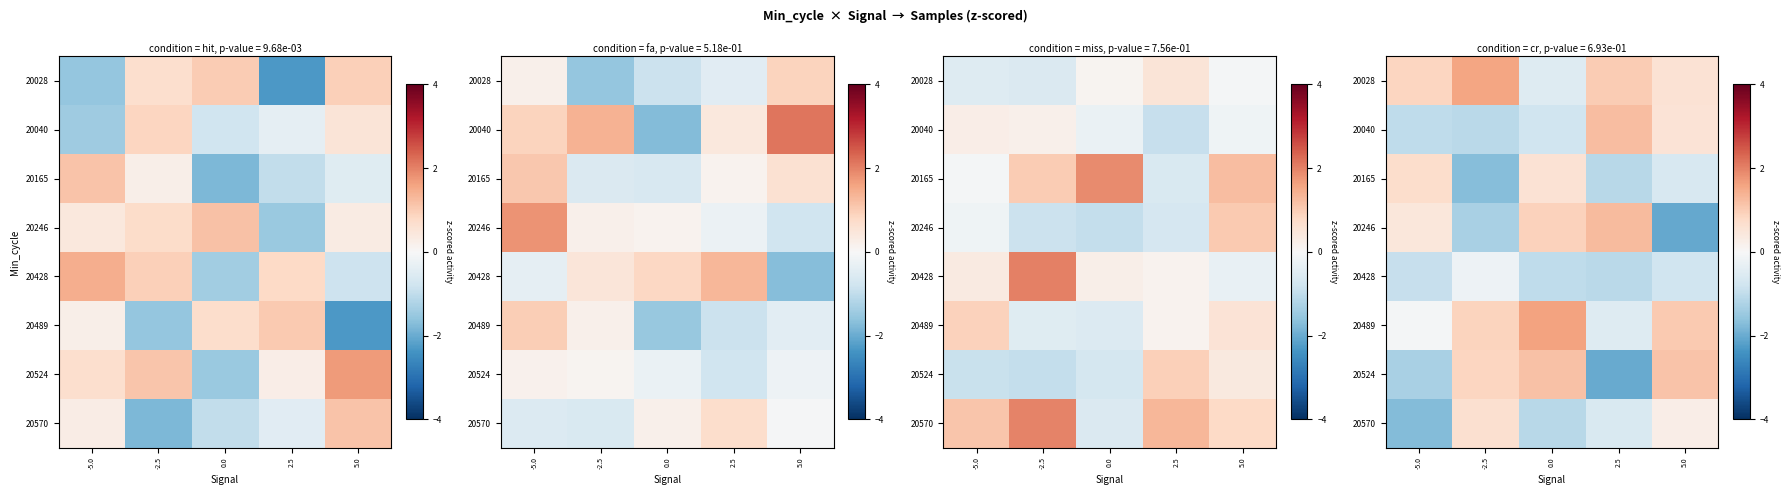

The value of 20524 at 5.0 is 1.1. True or false?

True